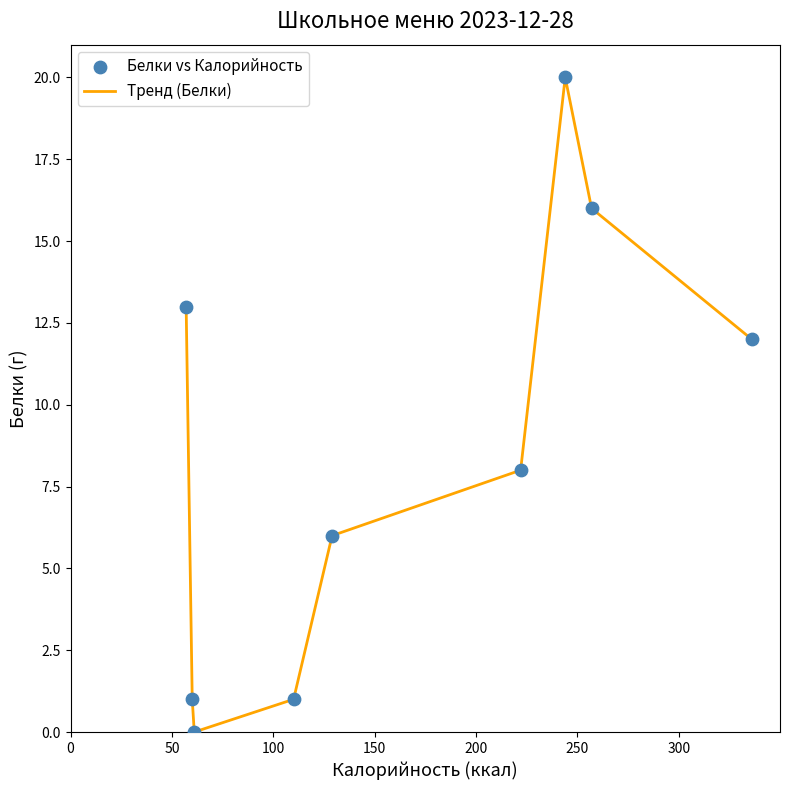

What is the maximum value shown in the chart?

20